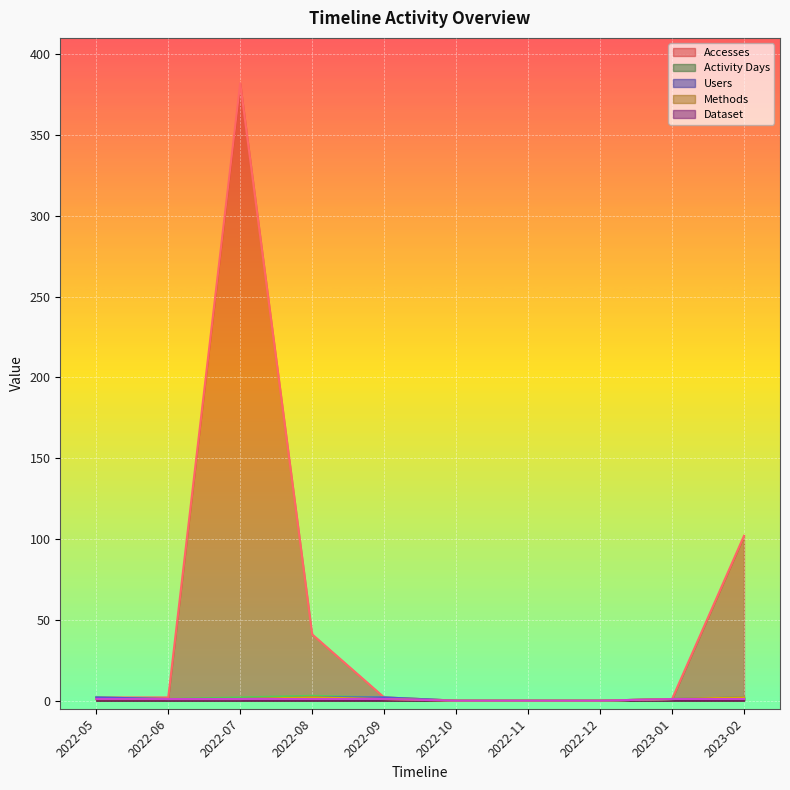

What is the sum of the Users values at 2023-01 and 2022-07?

2